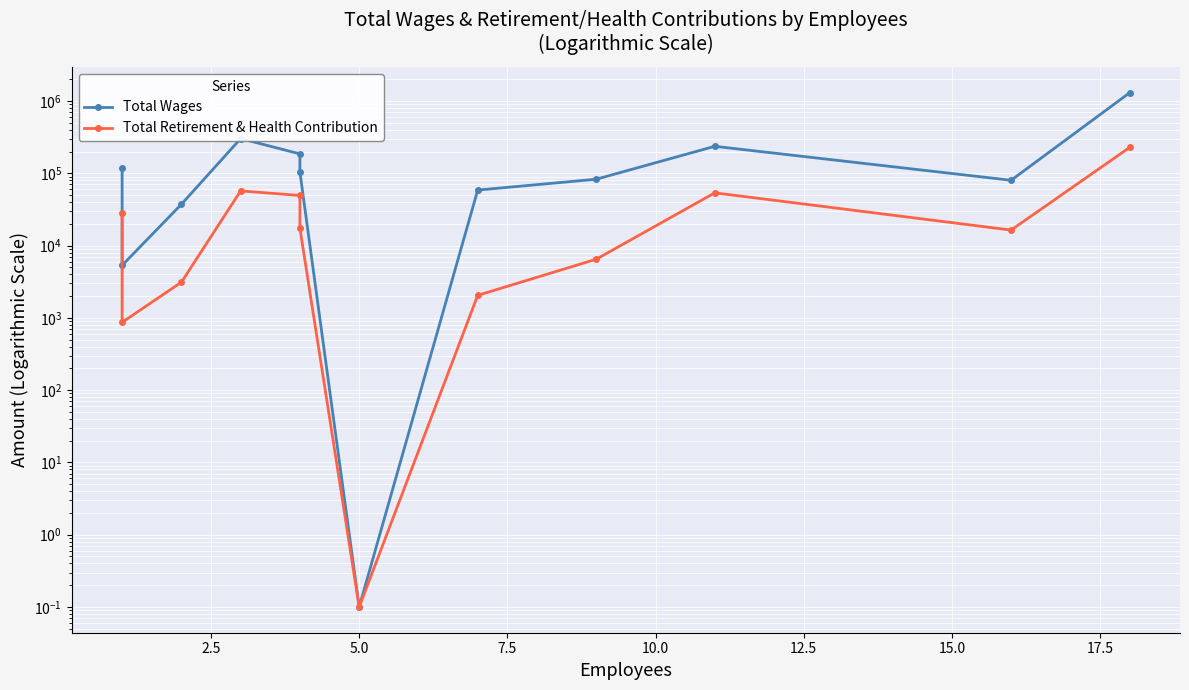

What is the average value of the Total Wages series?

209126.3